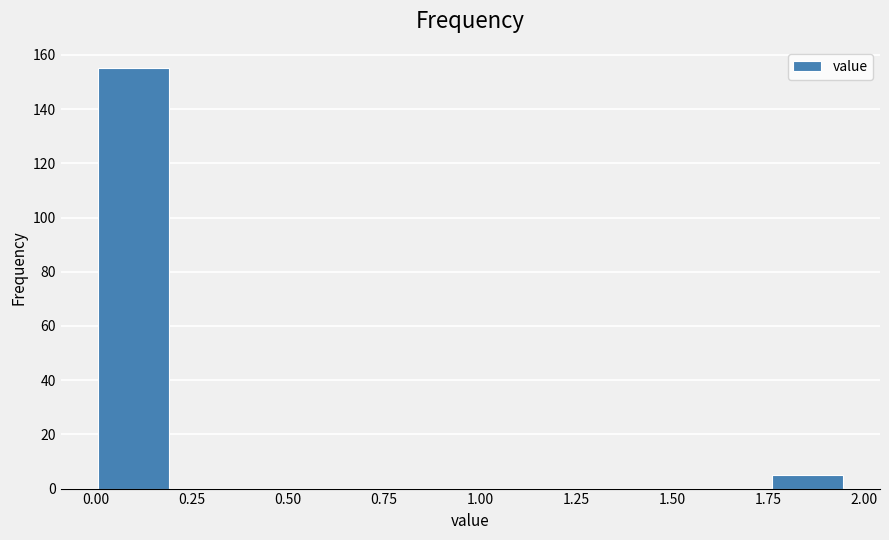

Read against the x-axis, roughly where is the centre of the tallest bar?

0.10